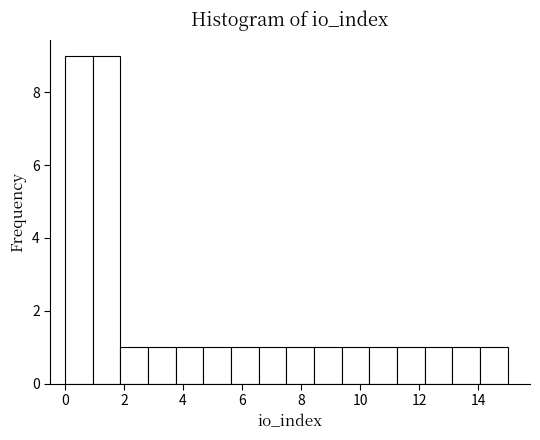

Reading left to right, transcribe this chart: for each bar, give the range it covers on the x-axis and its height. Neither the bar edges nor the heights are printed on the chart, so give them approximately, as read against the axes.

0.0 to 1.0: 9
1.0 to 1.8: 9
1.8 to 2.8: 1
2.8 to 3.8: 1
3.8 to 4.6: 1
4.6 to 5.6: 1
5.6 to 6.6: 1
6.6 to 7.6: 1
7.6 to 8.4: 1
8.4 to 9.4: 1
9.4 to 10.4: 1
10.4 to 11.2: 1
11.2 to 12.2: 1
12.2 to 13.2: 1
13.2 to 14.0: 1
14.0 to 15.0: 1